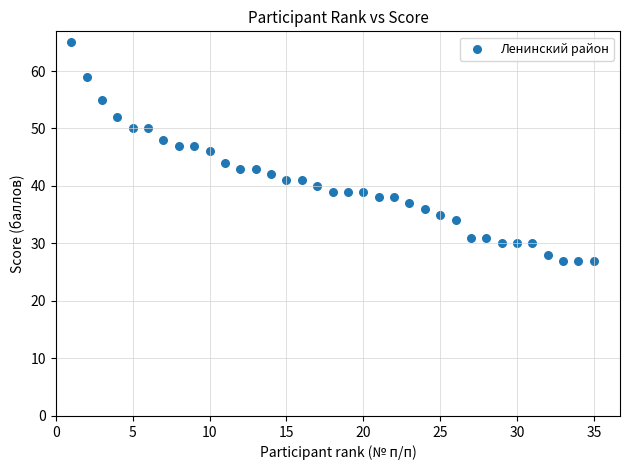

What is the range of X values (max minus min)?

34